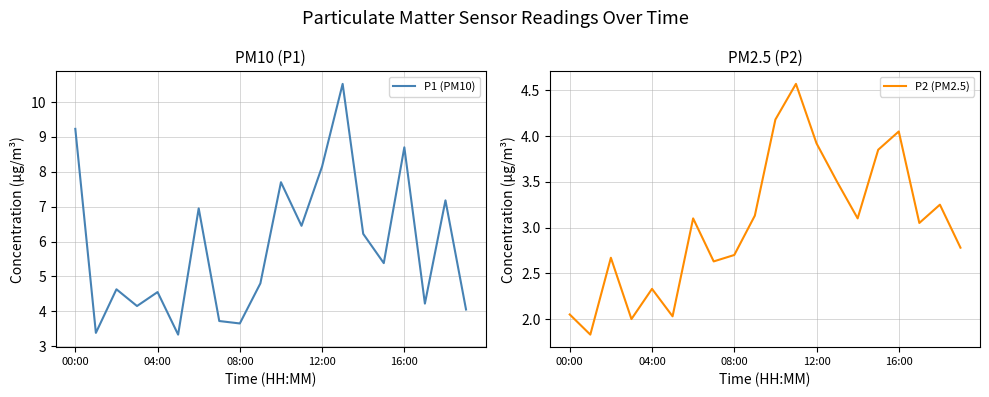

Rank the series by their maximum value, from highest to lowest.

P1 (PM10), P2 (PM2.5)